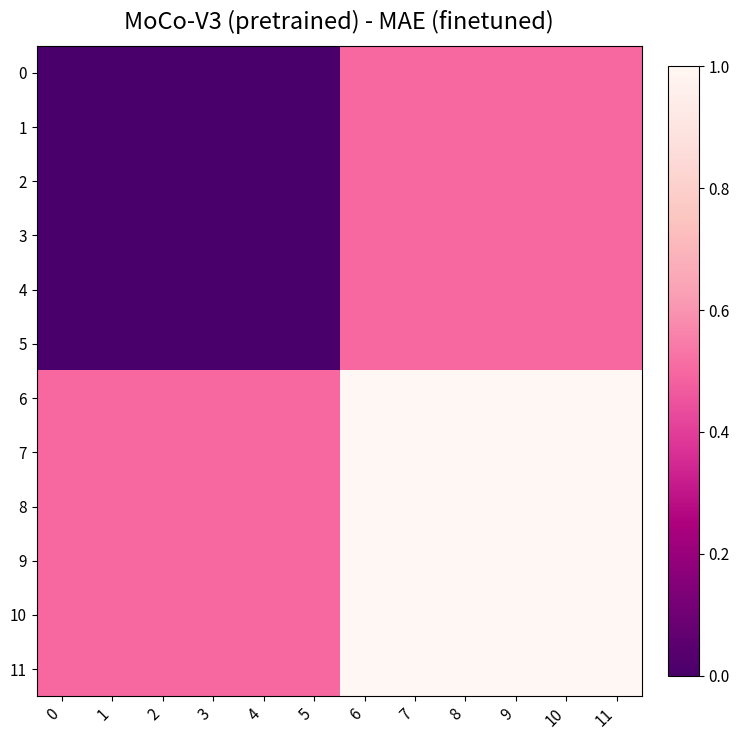

What is the greatest value displayed?

1.0